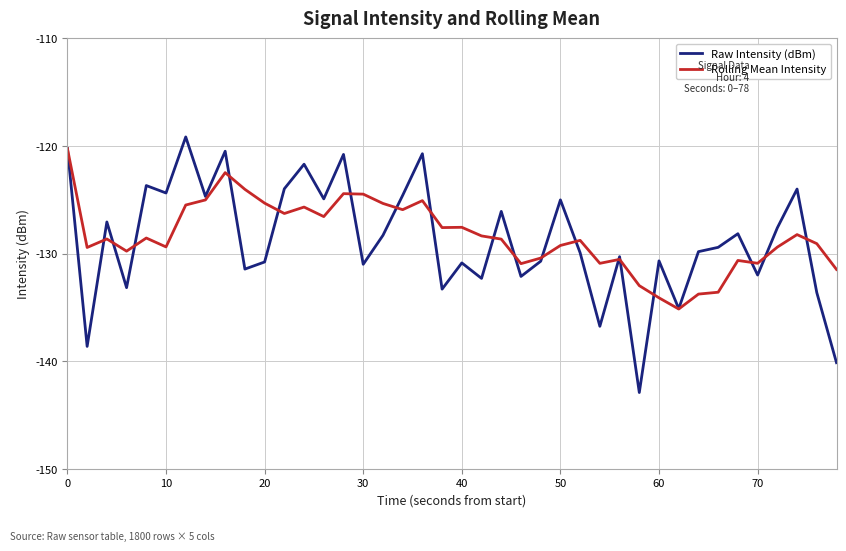

Which series has the widest spread of values?

Raw Intensity (dBm)